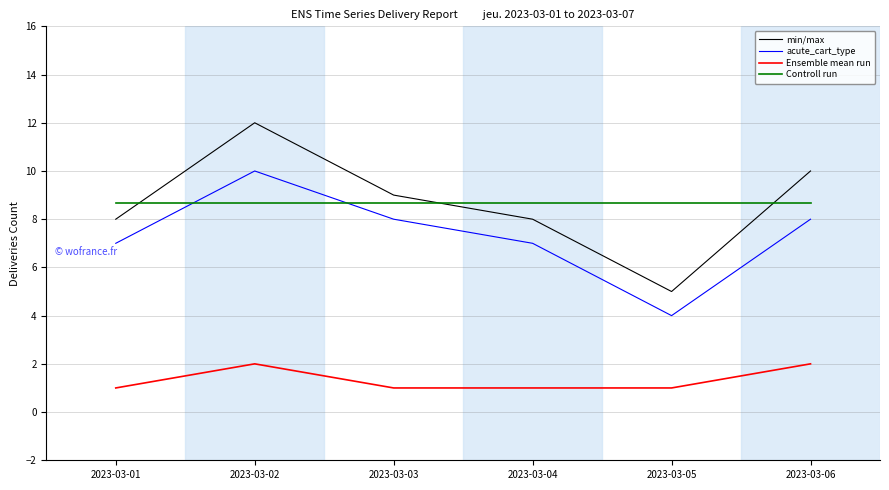

How many values in the acute_cart_type series are below 8?

3